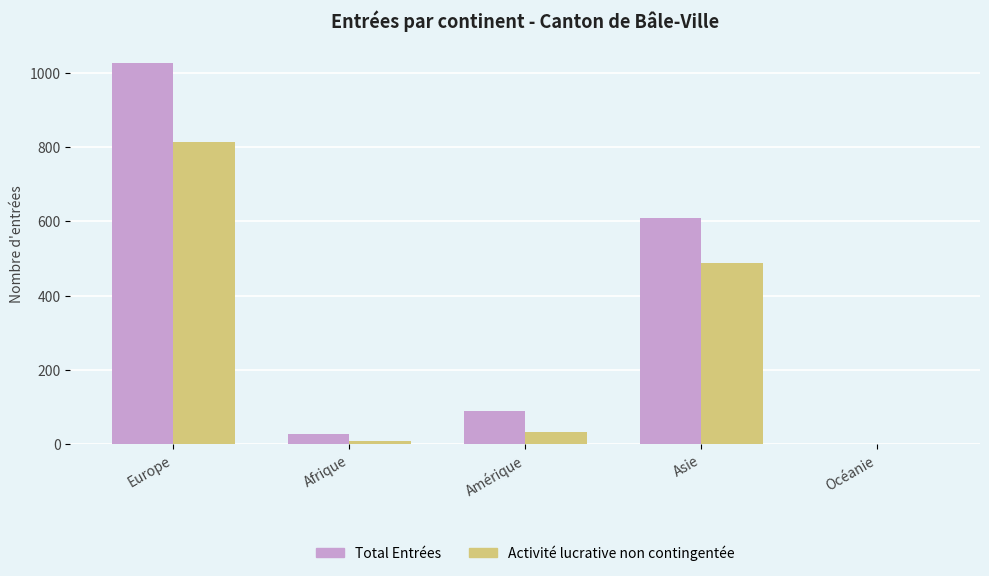

Where is Activité lucrative non contingentée nearest to the value 407?

Asie